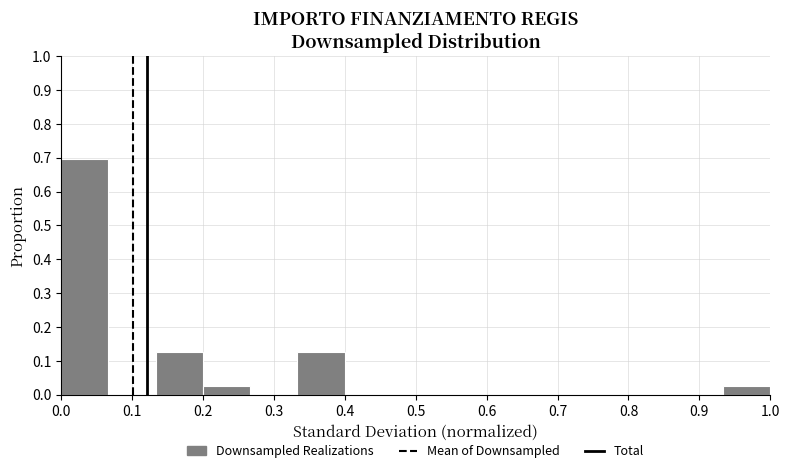

What is the height of the bar covering 0.00 to 0.07 on the x-axis? Neither the bar edges nor the heights are printed on the chart, so give them approximately, as read against the axes.

0.70